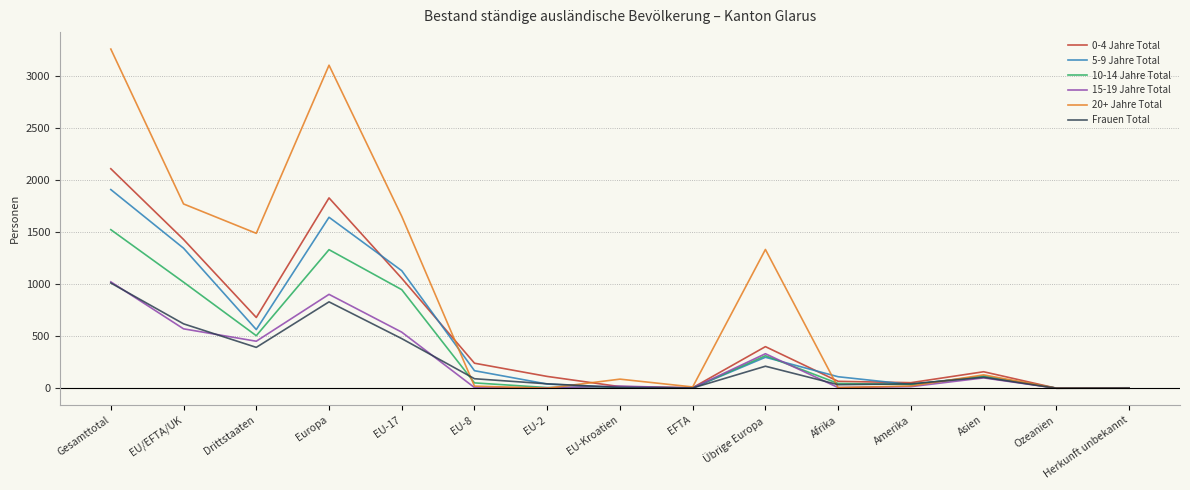

What is the spread (max minus min) of values at Gesamttotal?

2246